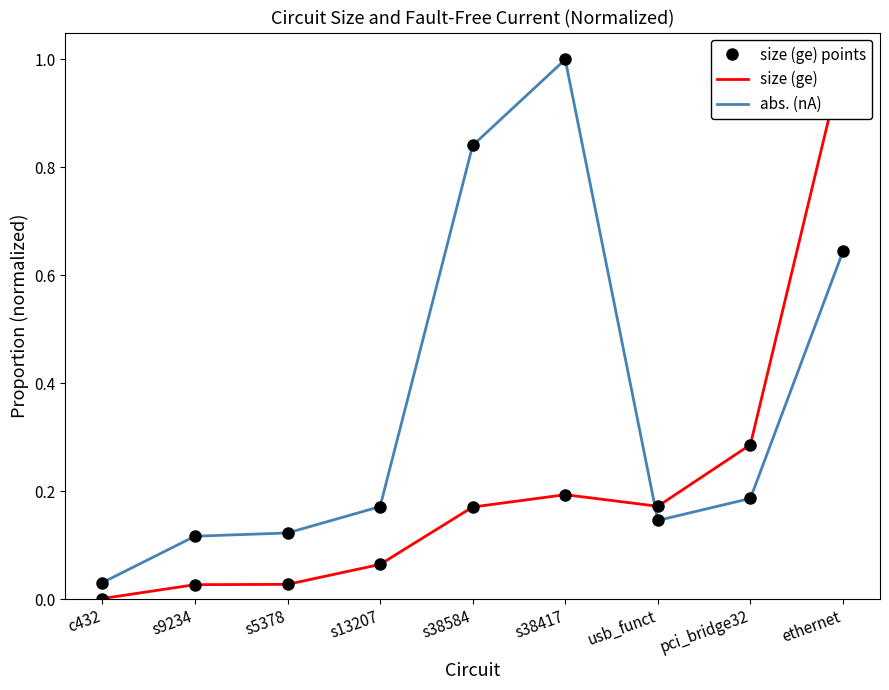

Is the value of size (ge) at usb_funct greater than the value of abs. (nA) at usb_funct?

Yes